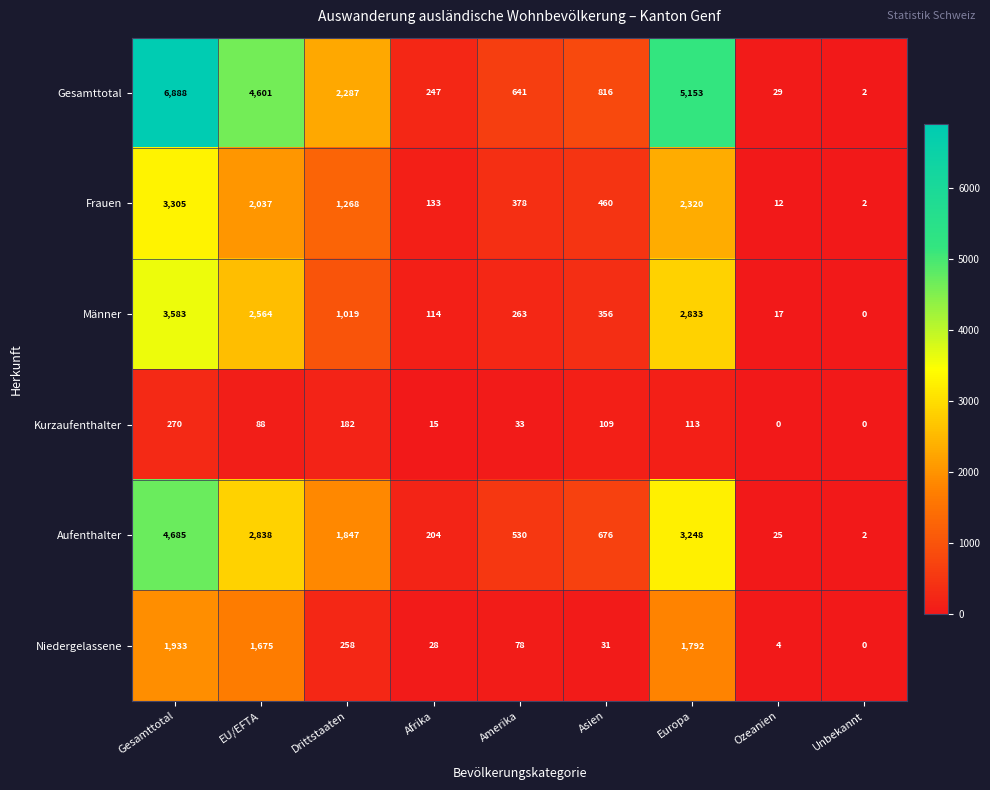

At which label is Kurzaufenthalter closest to 135?

Europa